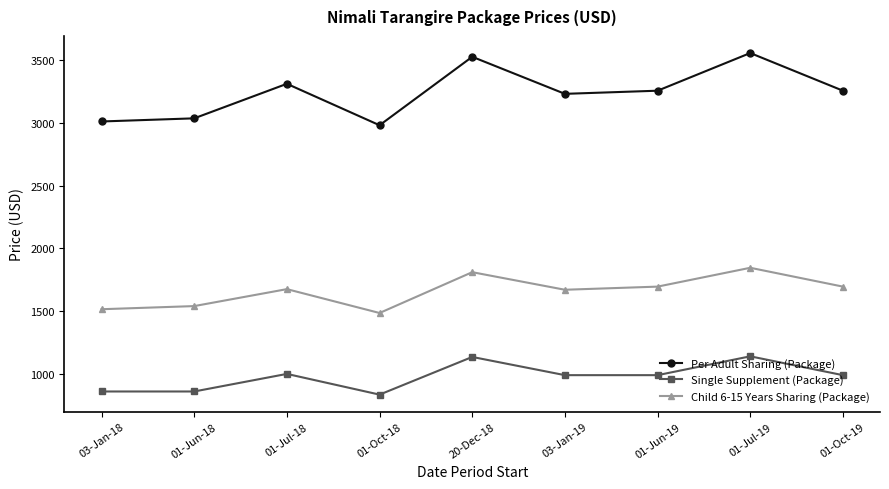

What position from the left is 01-Jun-19?

7